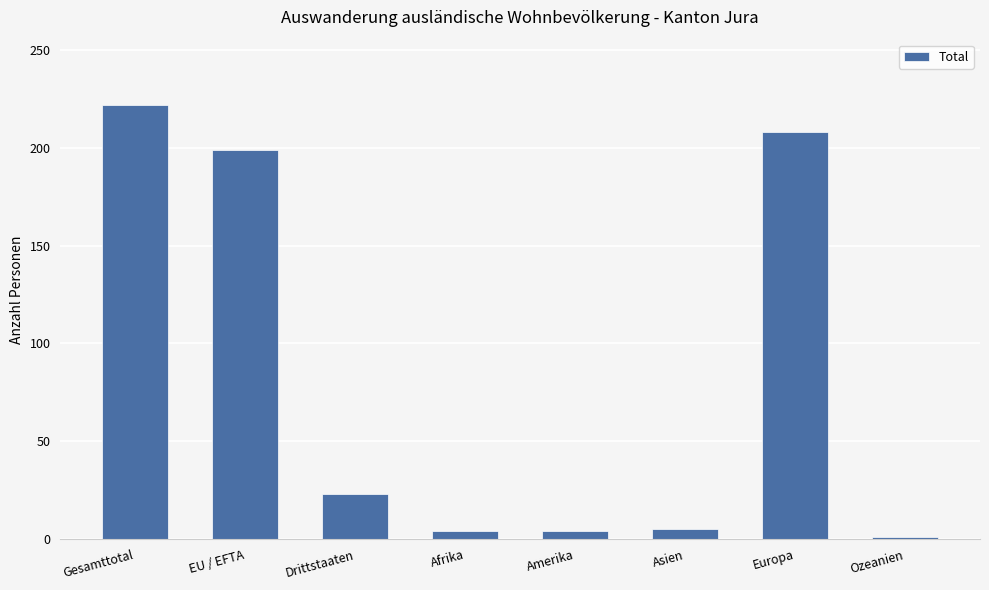

True or false: the data shows 4 at Amerika.

True